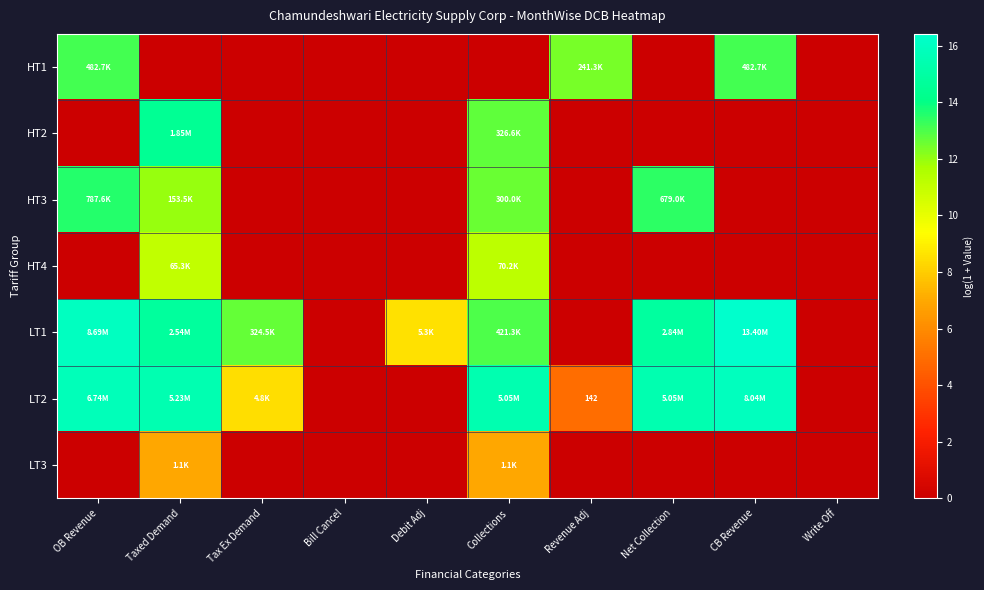

At which label is HT2 closest to 7?

Collections